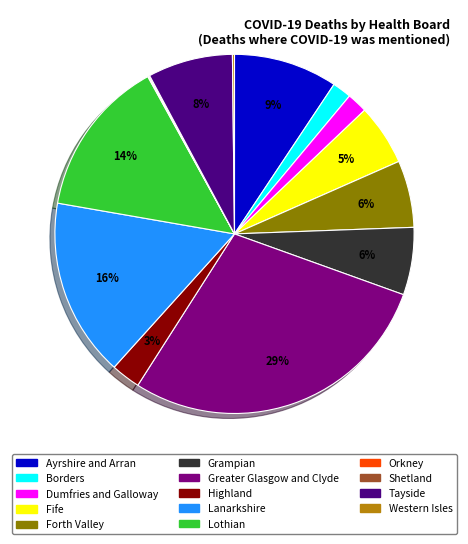

Which slice is the largest?

Greater Glasgow and Clyde